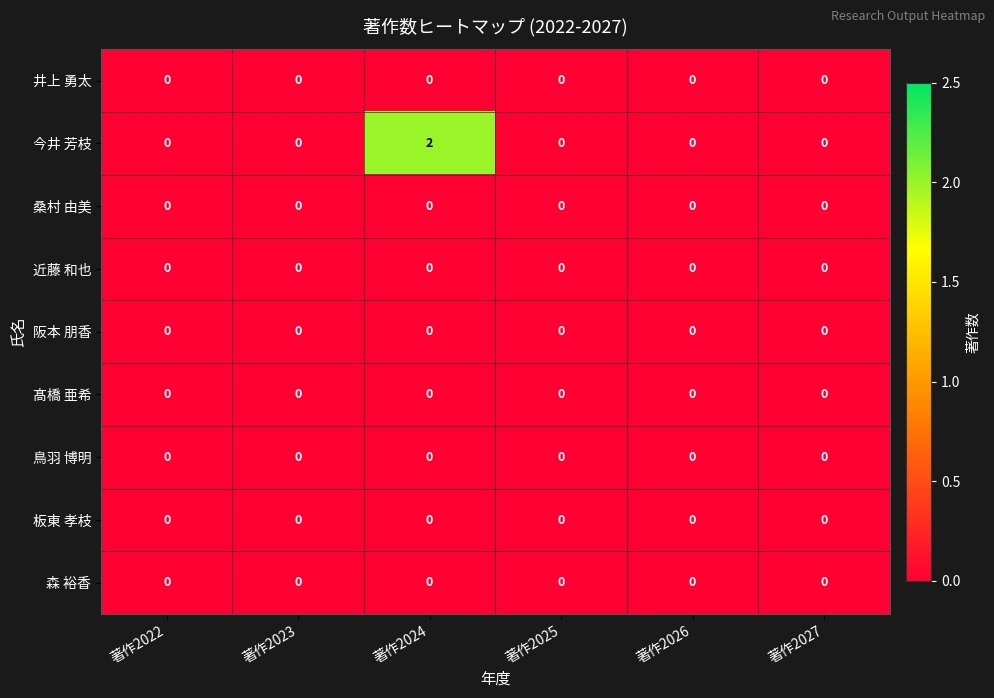

Is it true that 今井 芳枝 equals -1 at 著作2022?

False